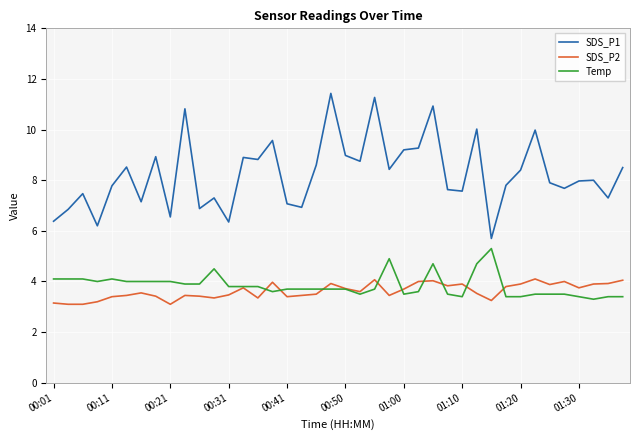

Which series has the widest spread of values?

SDS_P1